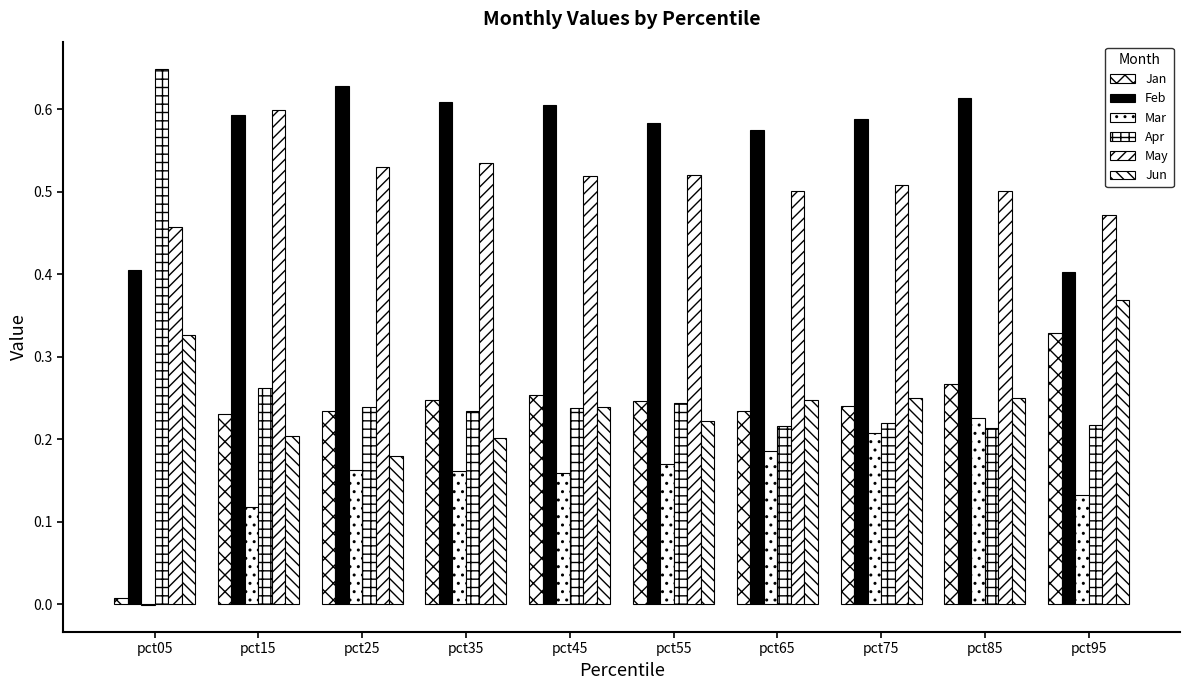

Reading left to right, transcribe all the data shown in this chart.

Jan: 0.0	0.2	0.2	0.2	0.3	0.2	0.2	0.2	0.3	0.3
Feb: 0.4	0.6	0.6	0.6	0.6	0.6	0.6	0.6	0.6	0.4
Mar: -0.0	0.1	0.2	0.2	0.2	0.2	0.2	0.2	0.2	0.1
Apr: 0.6	0.3	0.2	0.2	0.2	0.2	0.2	0.2	0.2	0.2
May: 0.5	0.6	0.5	0.5	0.5	0.5	0.5	0.5	0.5	0.5
Jun: 0.3	0.2	0.2	0.2	0.2	0.2	0.2	0.3	0.2	0.4